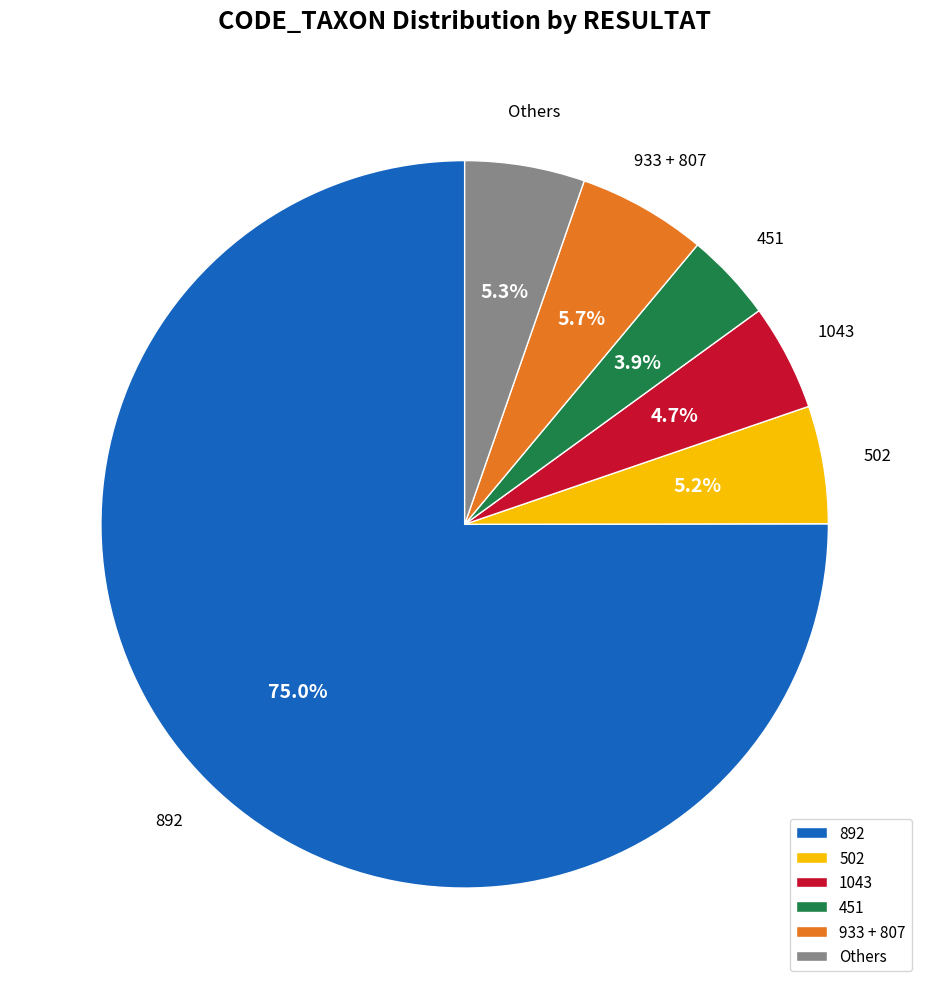

Which category has the biggest portion of the pie?

892